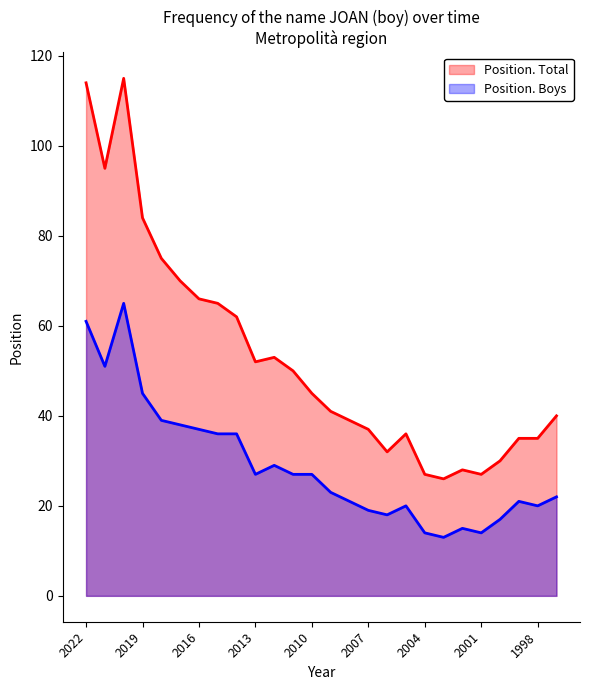

At which label is Position. Boys closest to 39?

2018